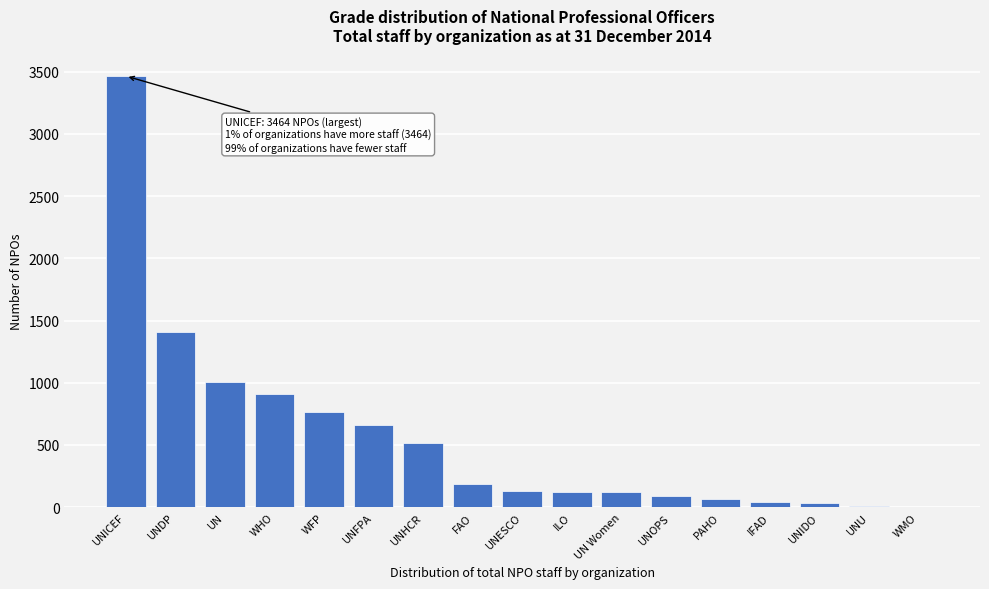

What is the approximate value at UNHCR?

516